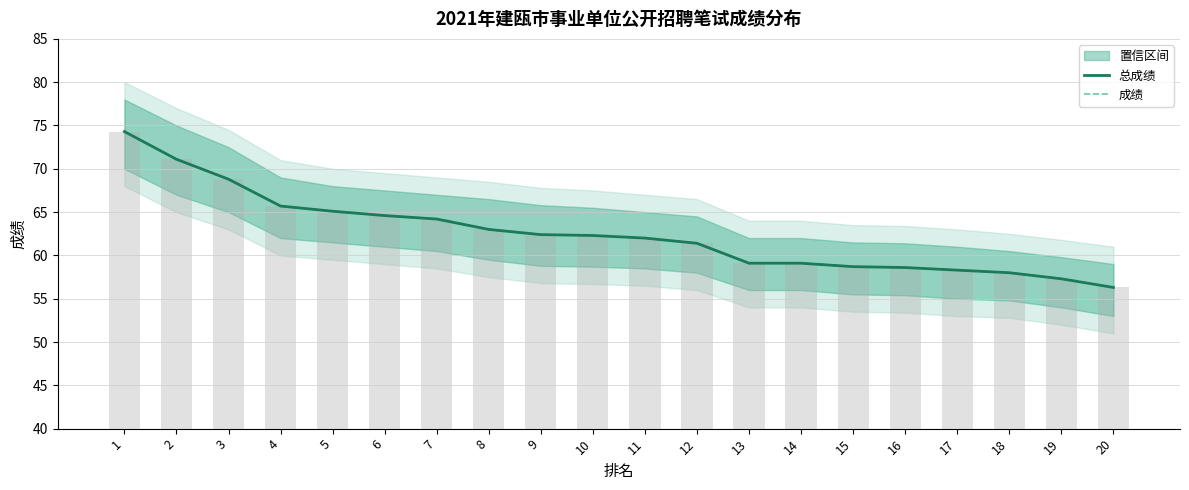

Reading left to right, extract all data points from this chart.

总成绩: 1=74.3	2=71.1	3=68.8	4=65.7	5=65.1	6=64.6	7=64.2	8=63.0	9=62.4	10=62.3	11=62.0	12=61.4	13=59.1	14=59.1	15=58.7	16=58.6	17=58.3	18=58.0	19=57.3	20=56.3
成绩: 1=74.3	2=71.1	3=68.8	4=65.7	5=65.1	6=64.6	7=64.2	8=63.0	9=62.4	10=62.3	11=62.0	12=61.4	13=59.1	14=59.1	15=58.7	16=58.6	17=58.3	18=58.0	19=57.3	20=56.3